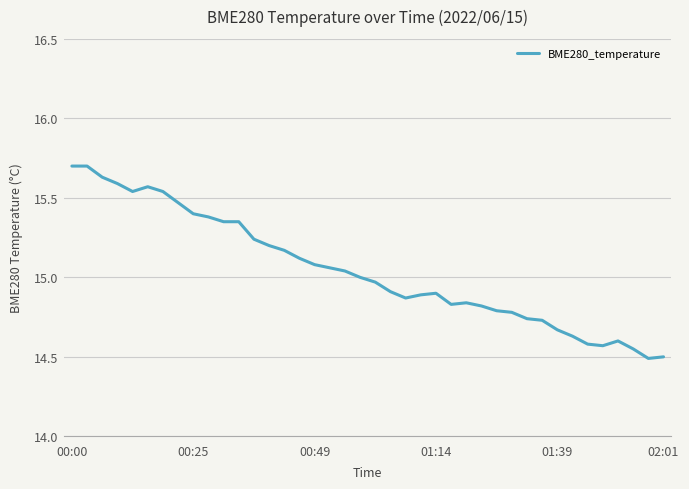

What is the smallest value displayed?

14.5